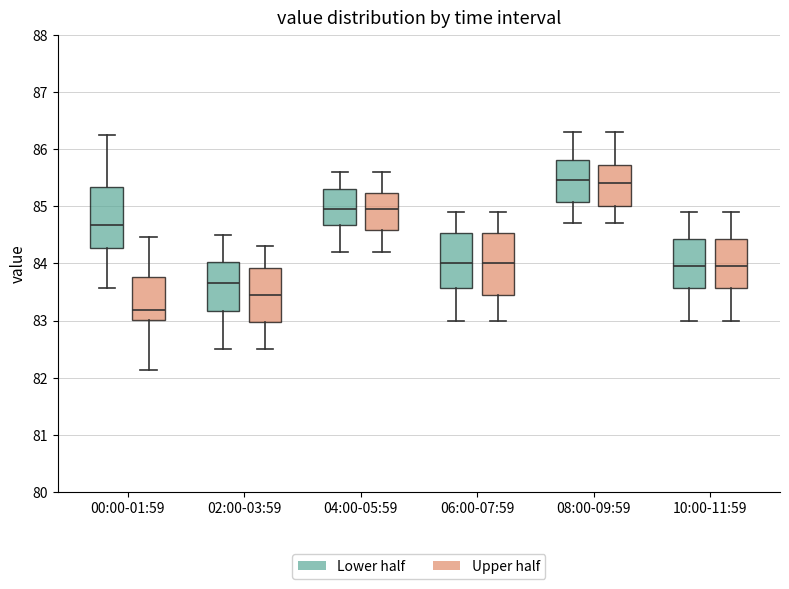

Where does the median line of the box for 06:00-07:59 (Lower half) sit on the y-axis? The values are not printed on the chart, so give them approximately, as read against the axis.

84.0